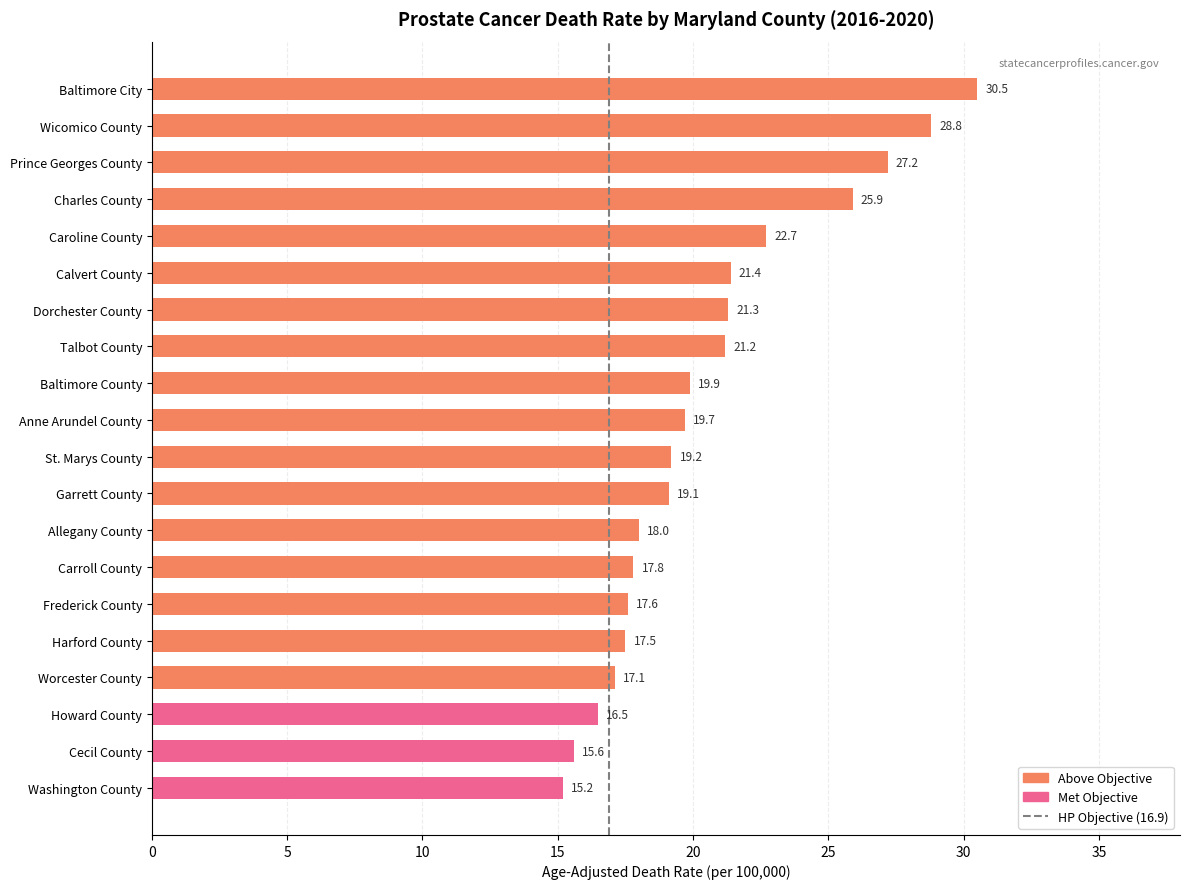

Is it true that the value at Garrett County is 19.1?

True